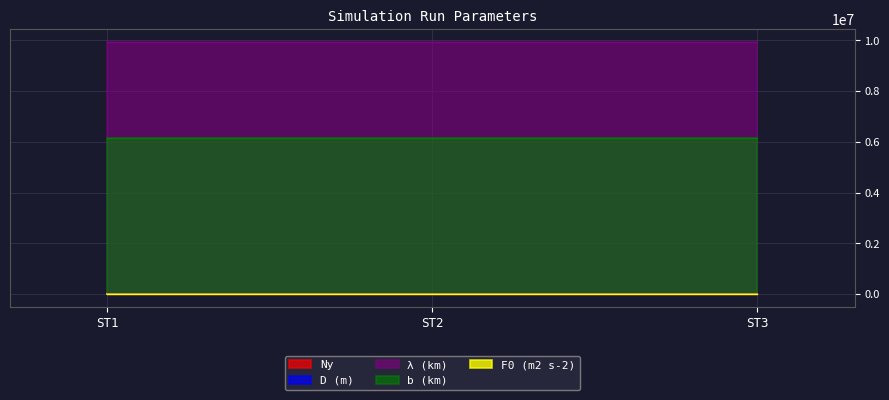

Where is b (km) nearest to the value 6148780?

ST1